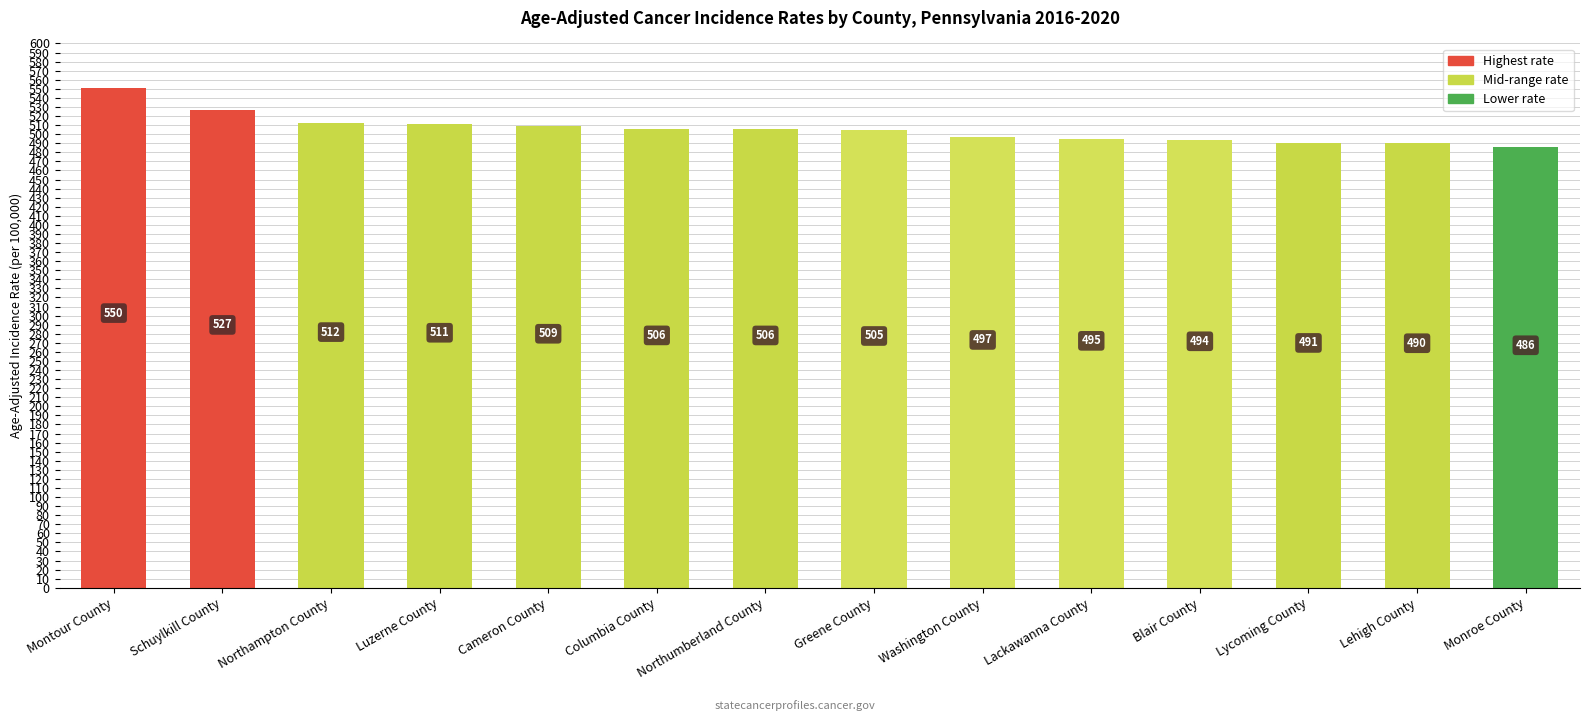

Is it true that the value at Luzerne County is 319.9?

False